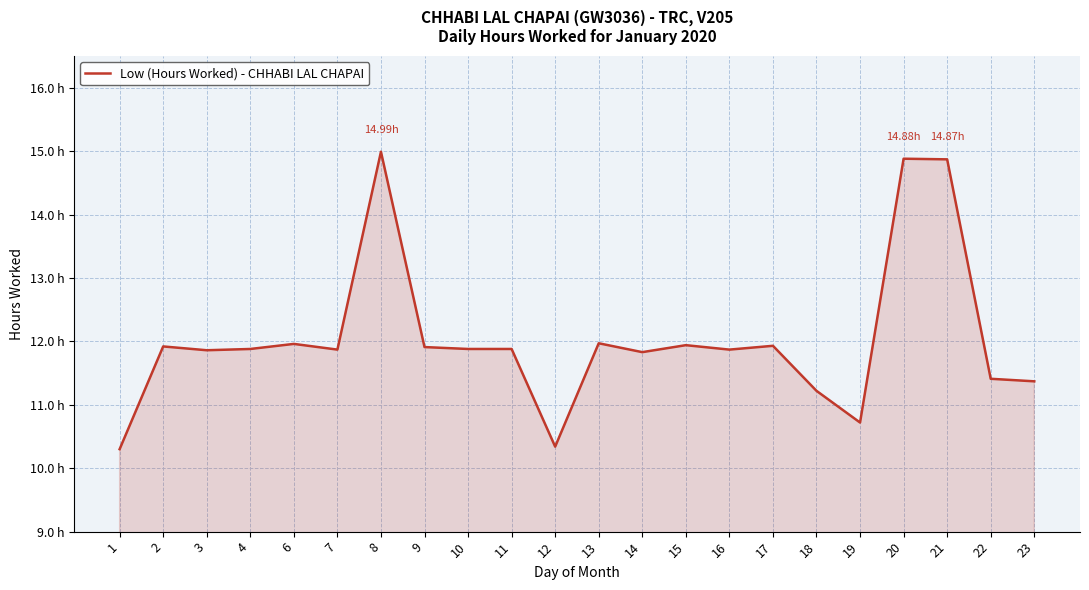

What is the minimum value shown in the chart?

10.3